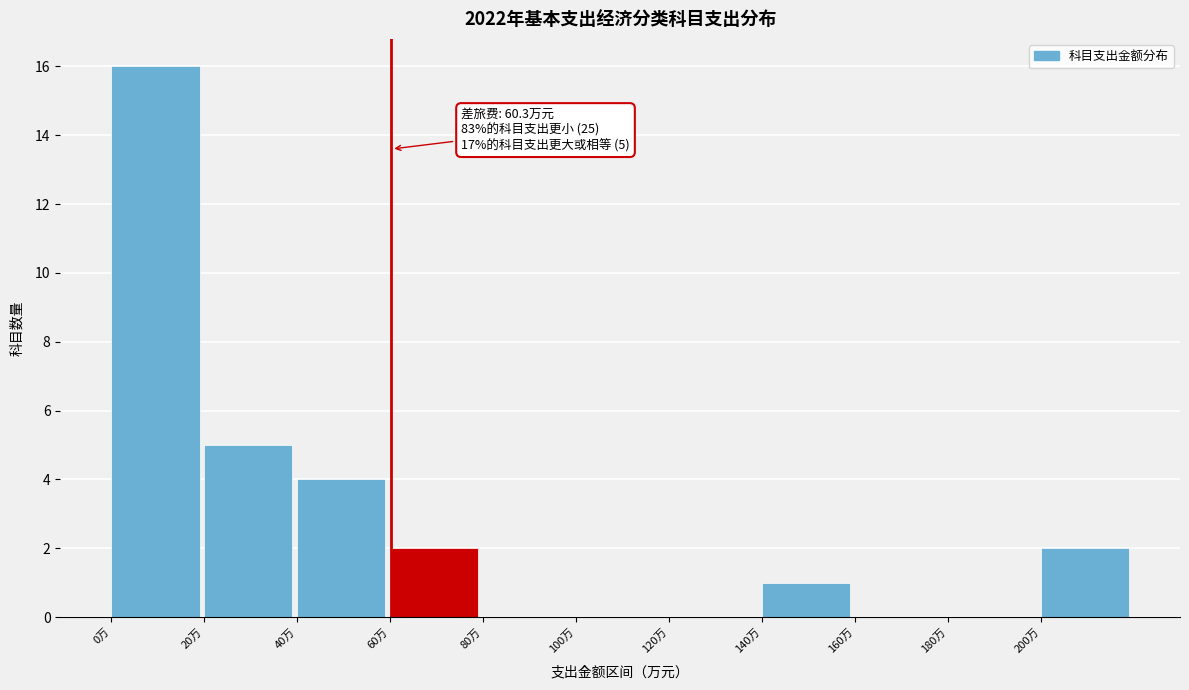

Which range on the x-axis has the tallest bar?

0 to 20